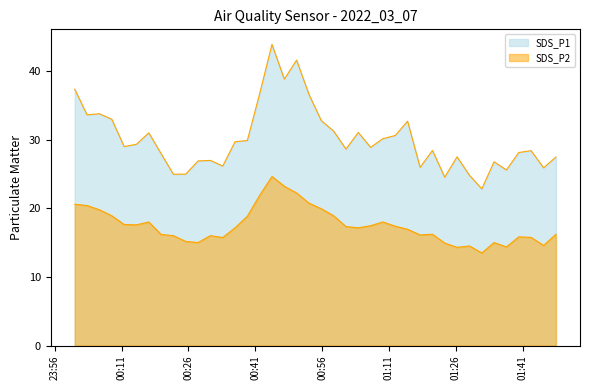

At which category is the sum across all series the highest?

2022/03/07 00:44:45